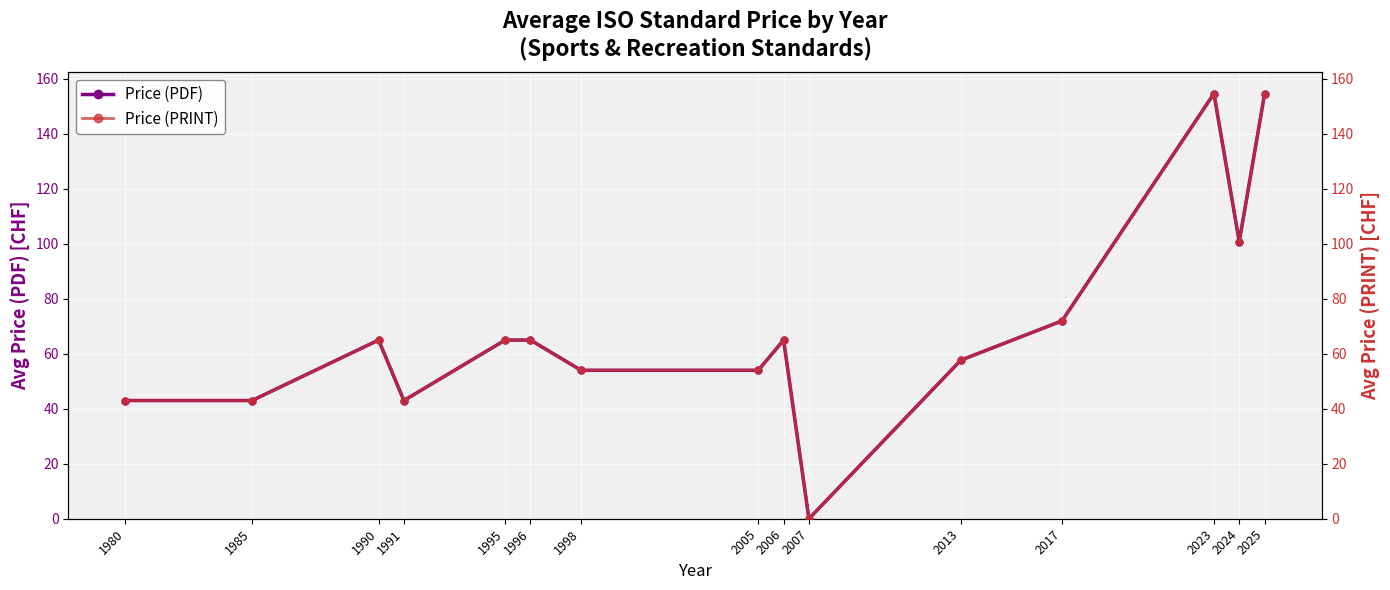

The value of Price (PDF) at 2006 is 35.0. True or false?

False